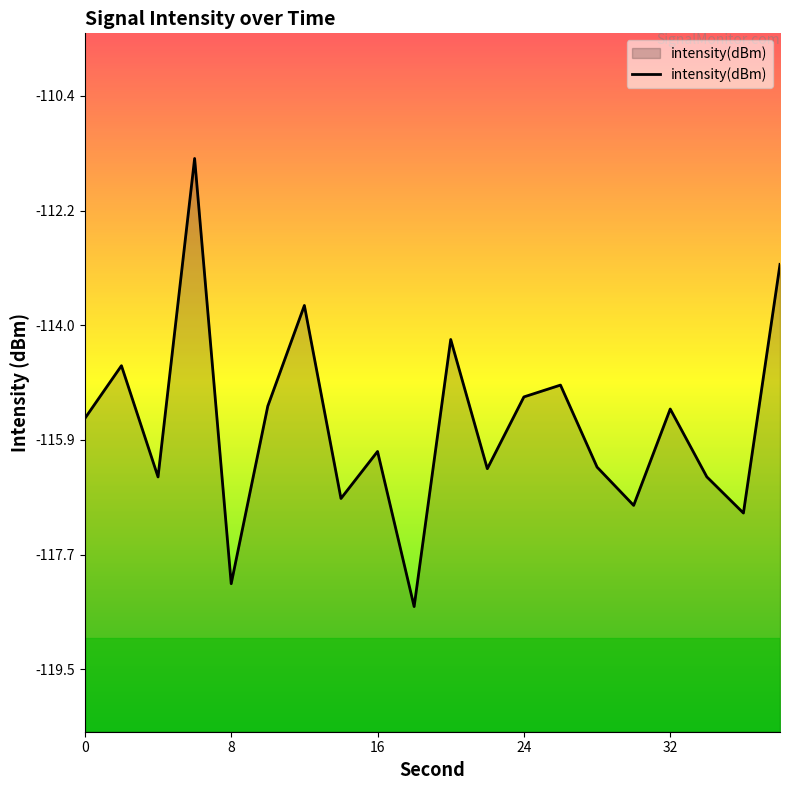

What is the value of the 10th point from the left?

-118.5